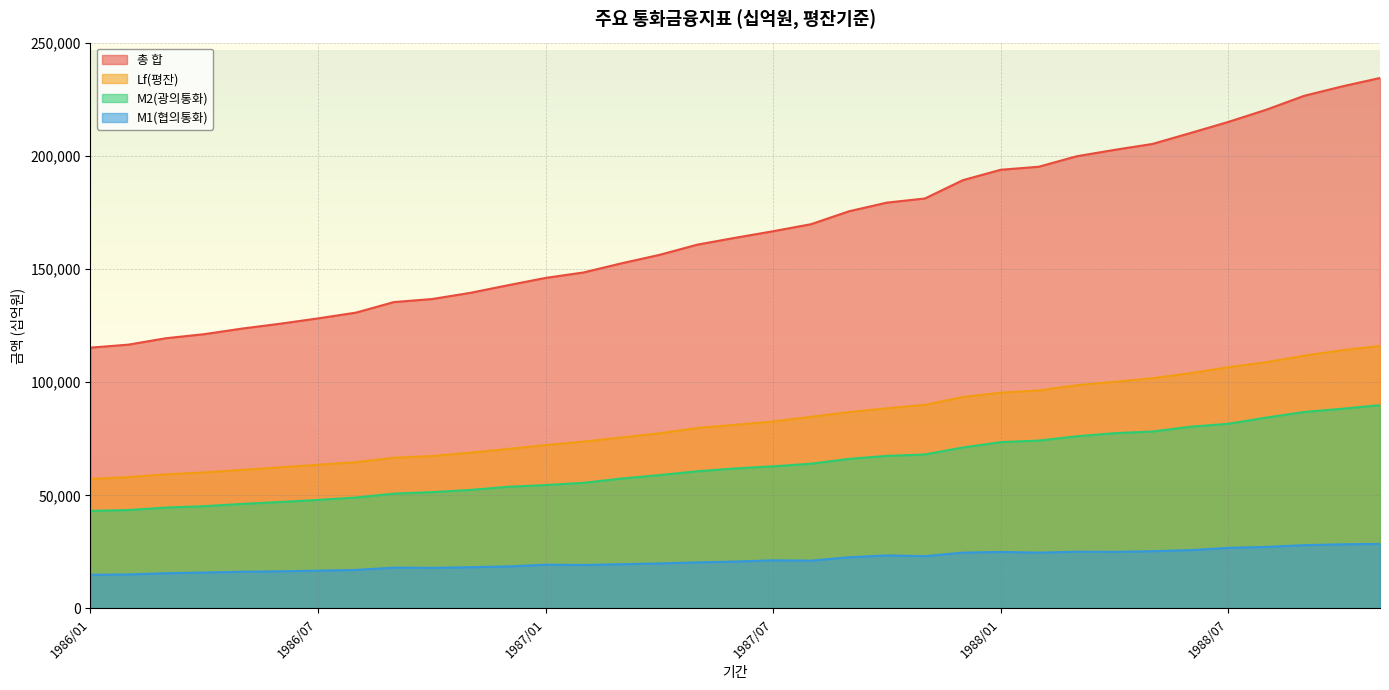

What are all the series names shown in the legend?

총 합, Lf(평잔), M2(광의통화), M1(협의통화)